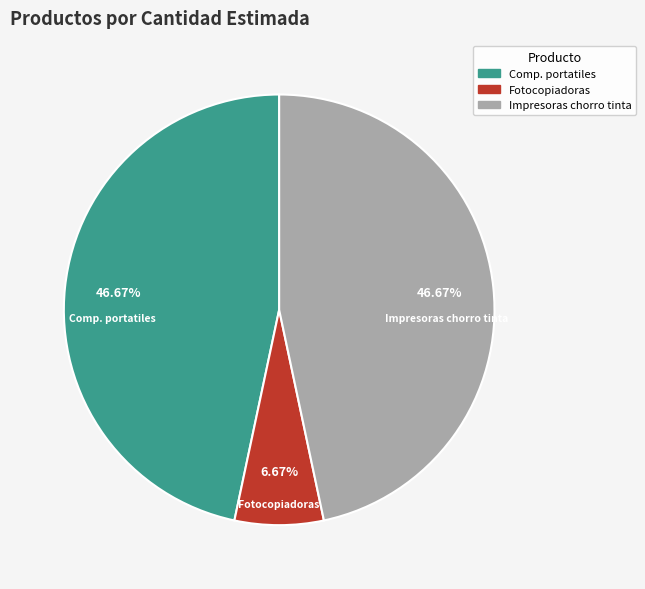

Is there a majority slice in this chart?

No